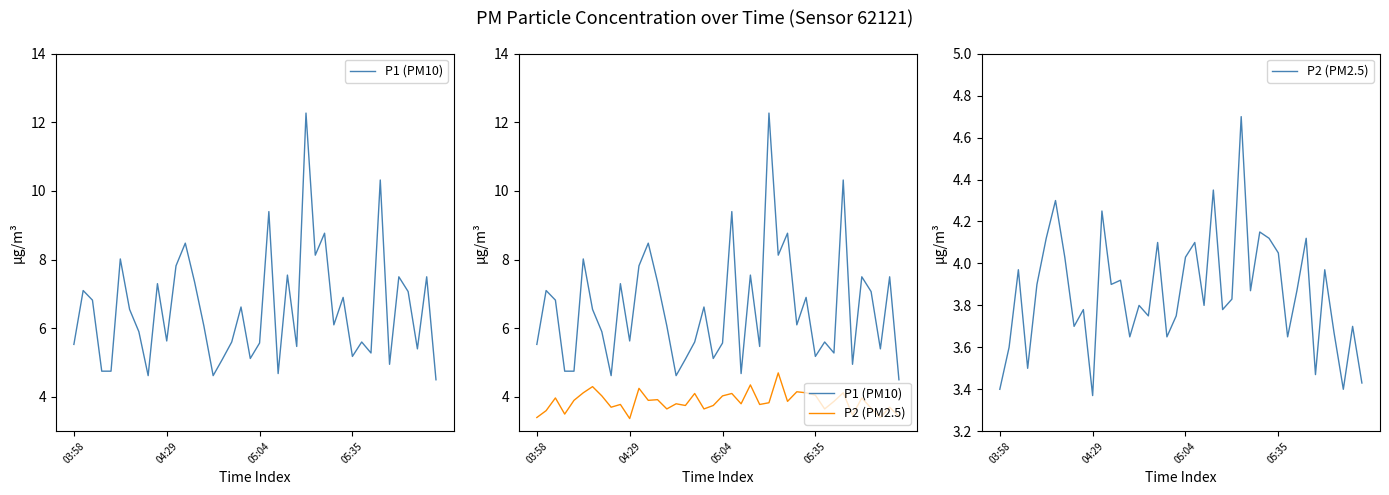

The P1 (PM10) series shows 5.6 at 05:04. True or false?

True